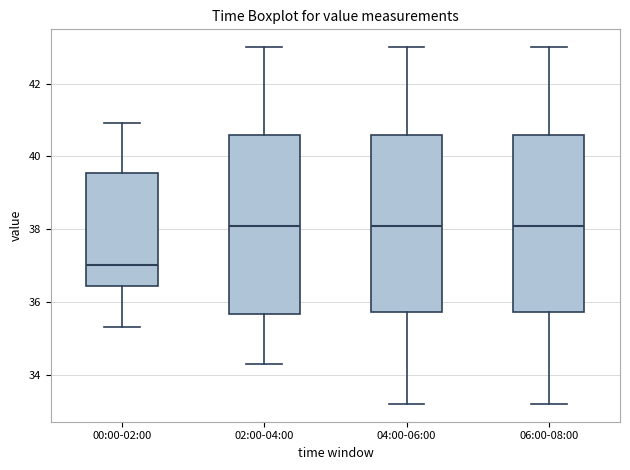

Reading left to right, transcribe this box plot: for each box, give where its median line is, the range the box spans, and where its two whiskers end, as read against the y-axis. The values are not printed on the chart, so give them approximately, as read against the axis.

00:00-02:00: median 37.0, box 36.4 to 39.6, whiskers 35.4 to 41.0
02:00-04:00: median 38.2, box 35.6 to 40.6, whiskers 34.4 to 43.0
04:00-06:00: median 38.2, box 35.8 to 40.6, whiskers 33.2 to 43.0
06:00-08:00: median 38.2, box 35.8 to 40.6, whiskers 33.2 to 43.0